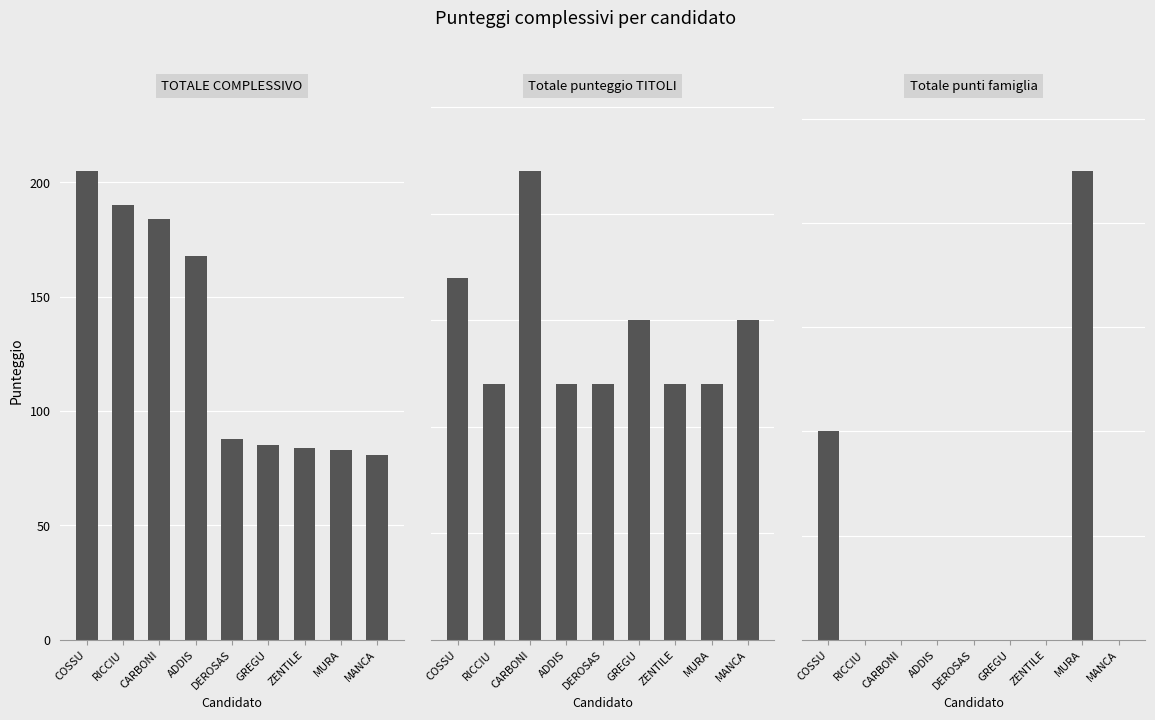

What is the maximum value for Totale punteggio TITOLI?

22